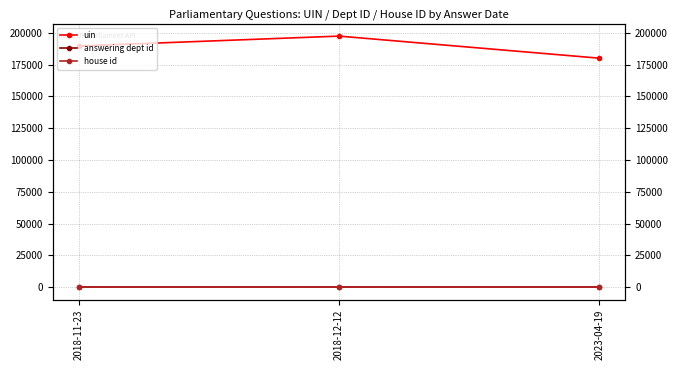

Is it true that answering dept id equals 153 at 2018-11-23?

False